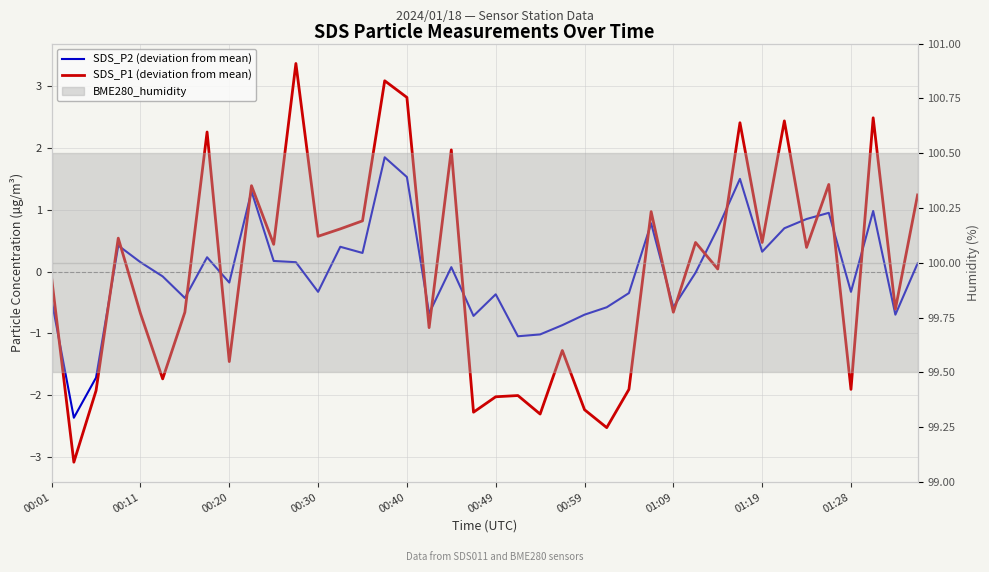

Which series ends up on top after the final intersection of SDS_P1 (deviation from mean) and SDS_P2 (deviation from mean)?

SDS_P1 (deviation from mean)